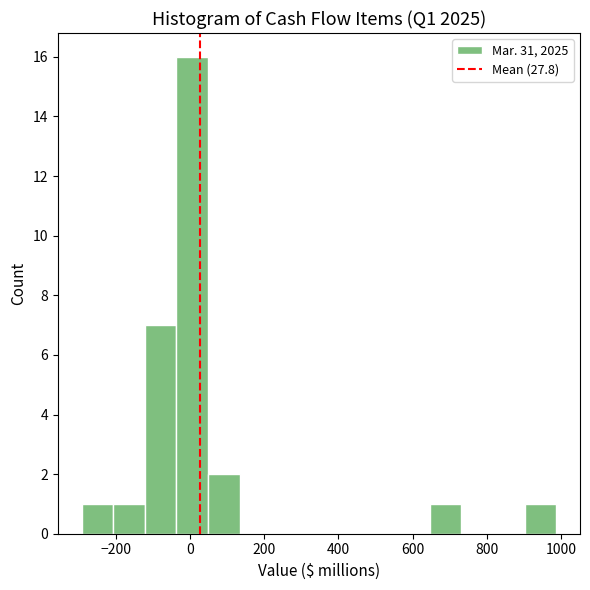

Reading left to right, transcribe this chart: for each bar, give the range it covers on the x-axis and its height. Neither the bar edges nor the heights are printed on the chart, so give them approximately, as read against the axes.

-300 to -200: 1
-200 to -120: 1
-120 to -40: 7
-40 to 40: 16
40 to 140: 2
140 to 220: 0
220 to 300: 0
300 to 400: 0
400 to 480: 0
480 to 560: 0
560 to 640: 0
640 to 740: 1
740 to 820: 0
820 to 900: 0
900 to 980: 1